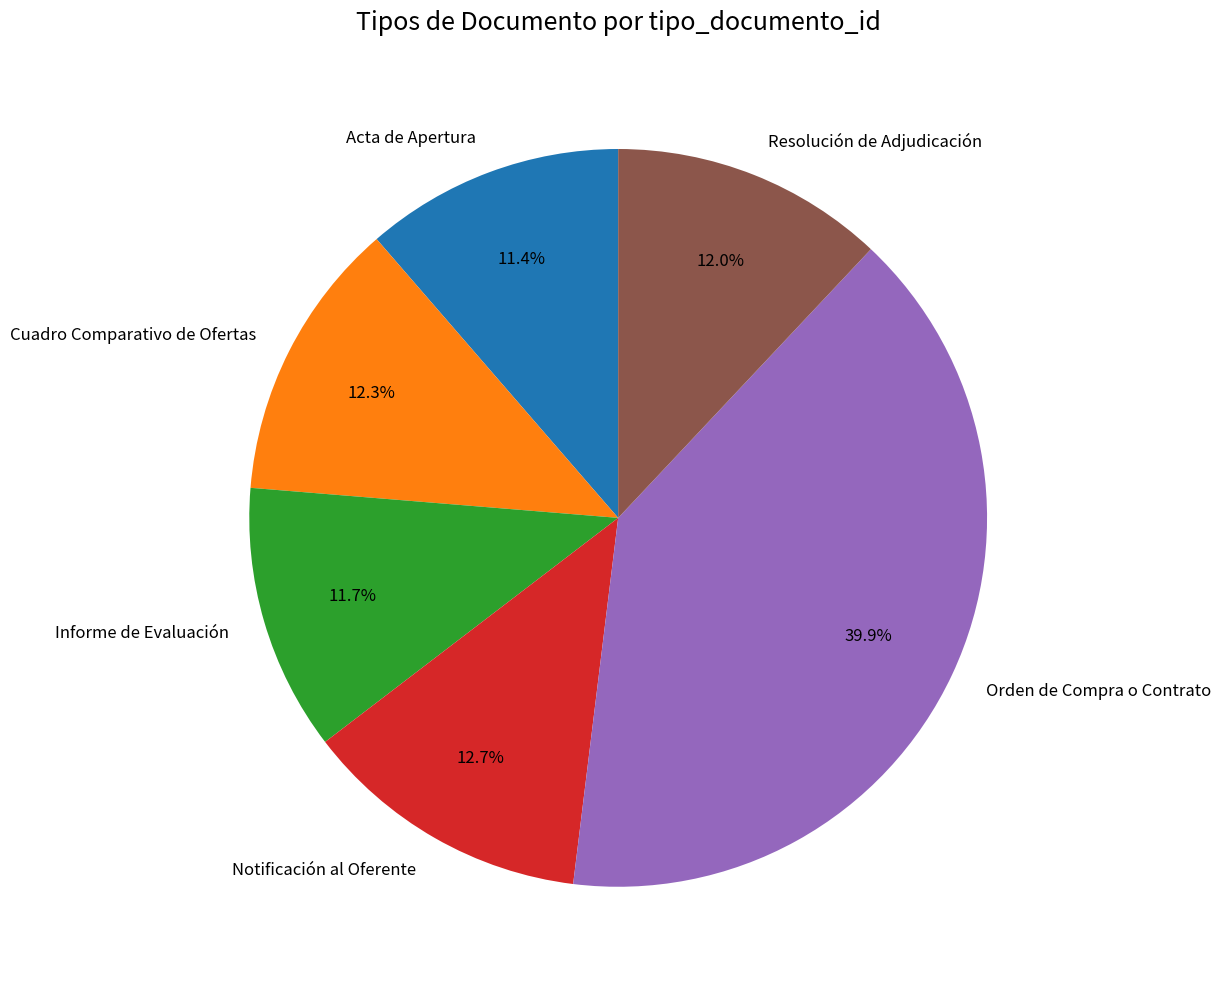

Count the number of slices in the pie.

6